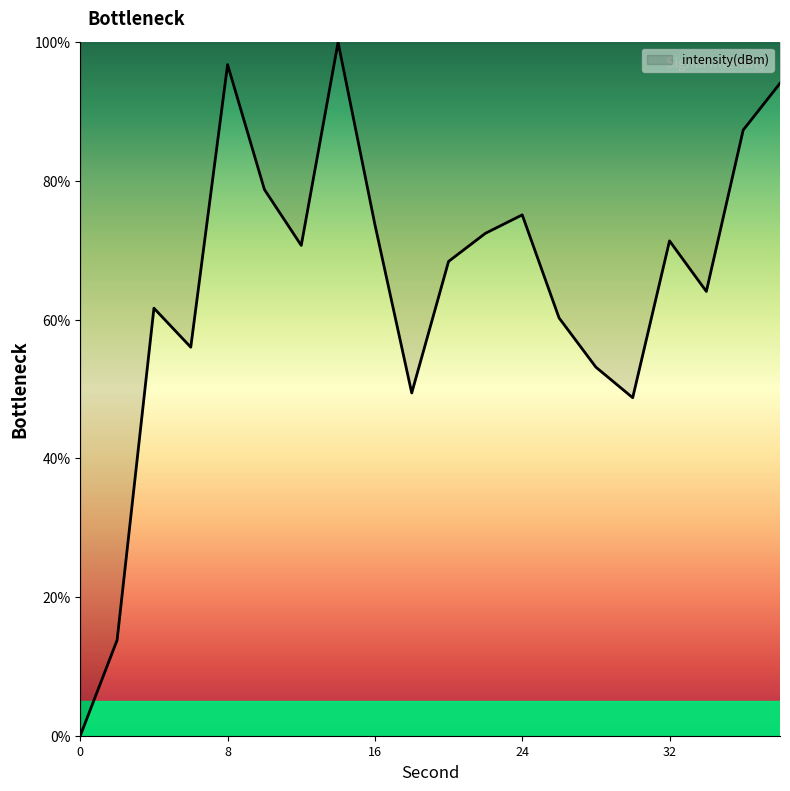

What is the maximum value shown in the chart?

100.0